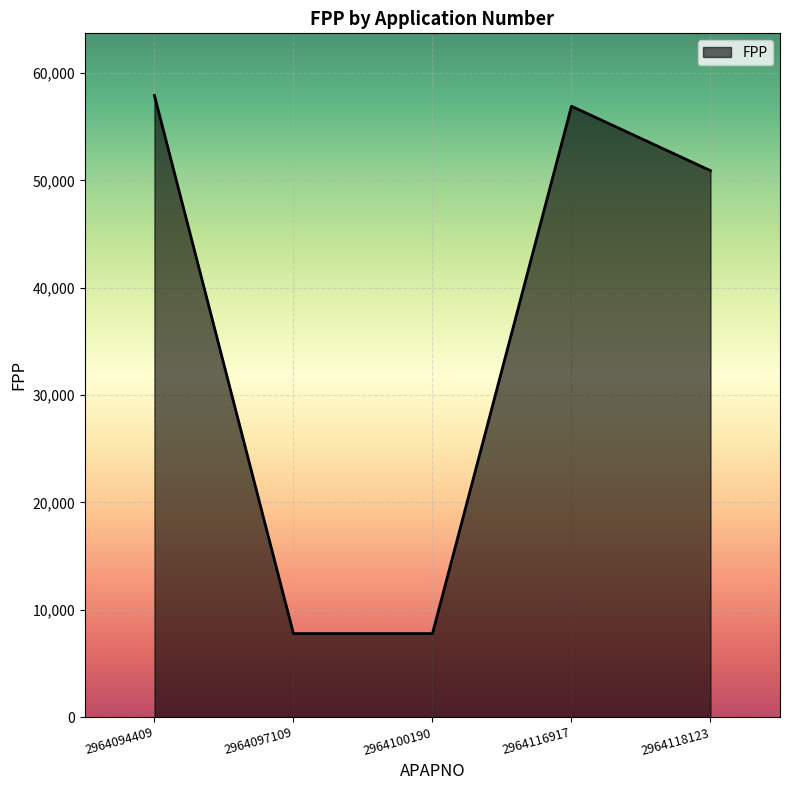

True or false: the data shows 56900 at 2964116917.

True